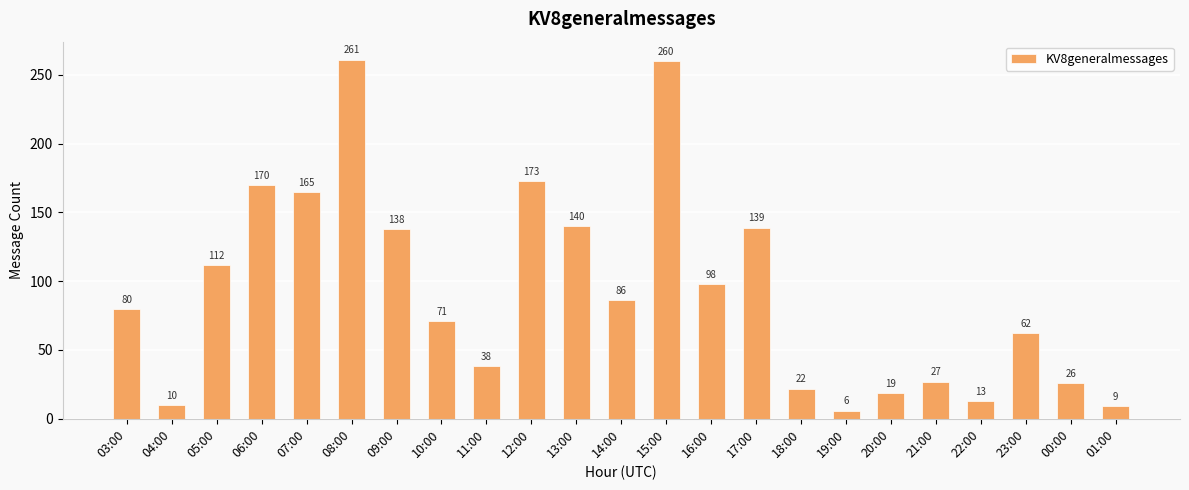

What is the value of the 23rd bar from the left?

9